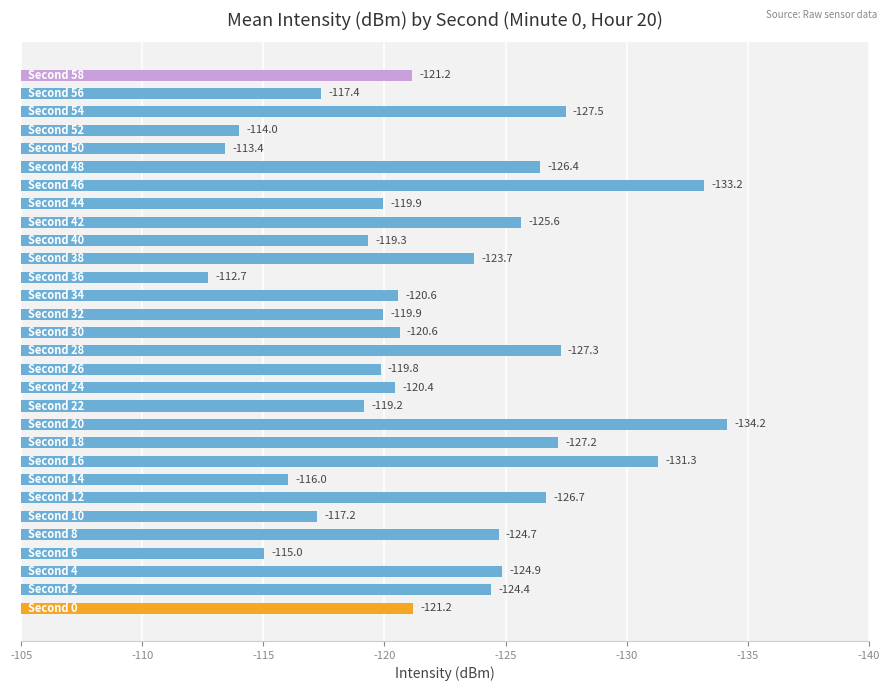

Approximately how many times larger is the value at -120 compared to -140?

0.9